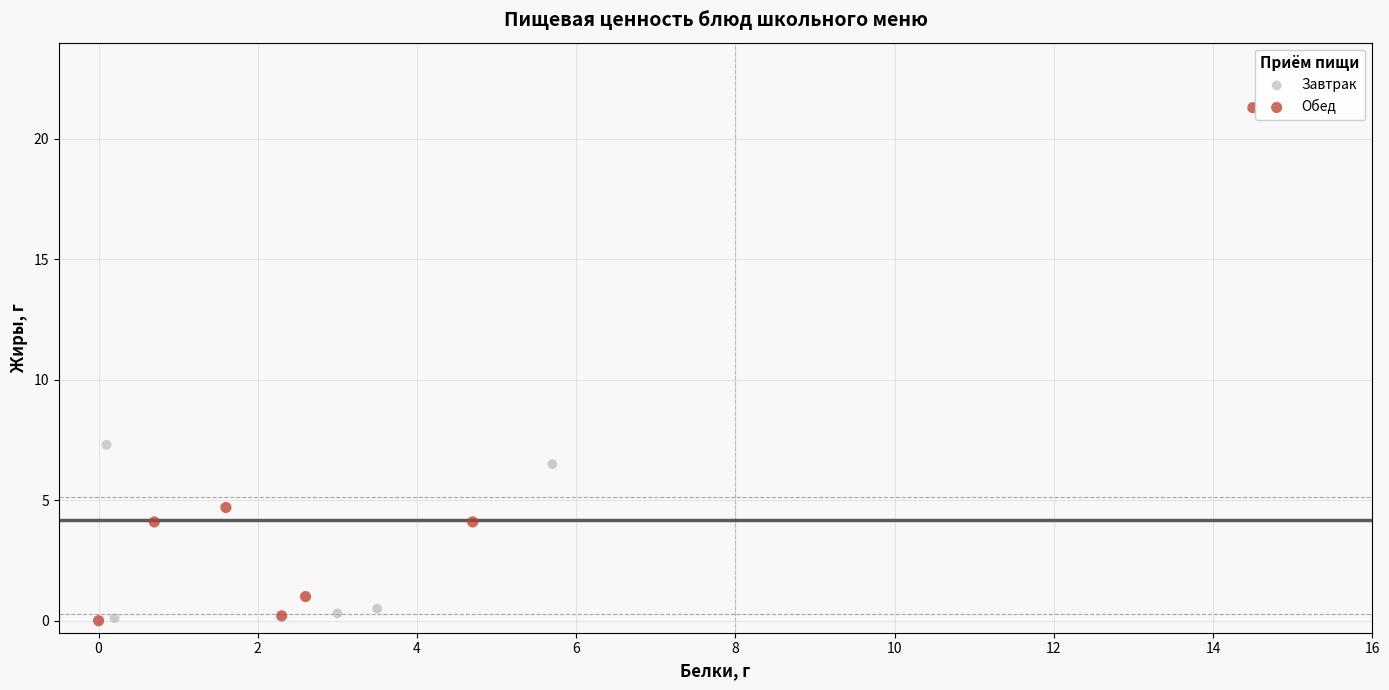

Which series contains the highest Y value?

Обед